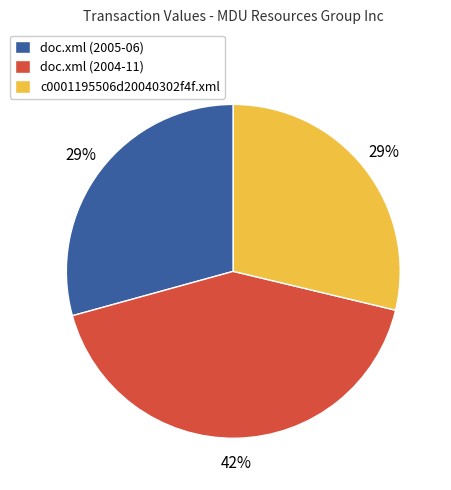

Is doc.xml (2004-11) the majority of the pie?

No